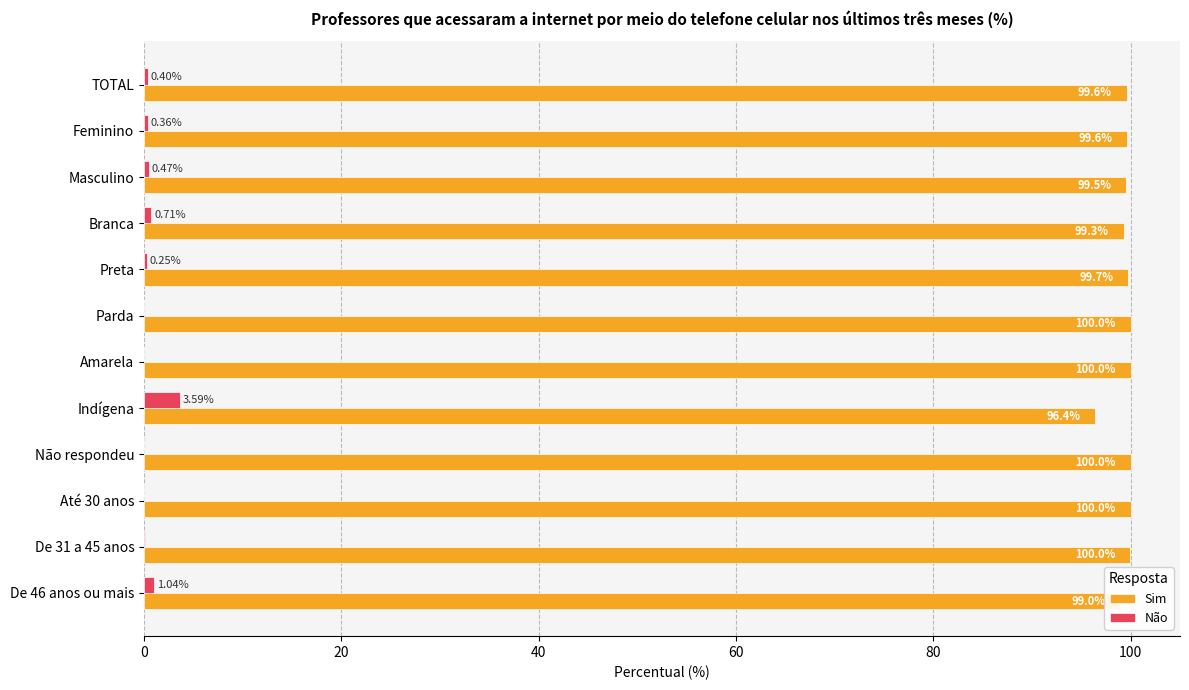

Where is Sim nearest to the value 98?

De 46 anos ou mais